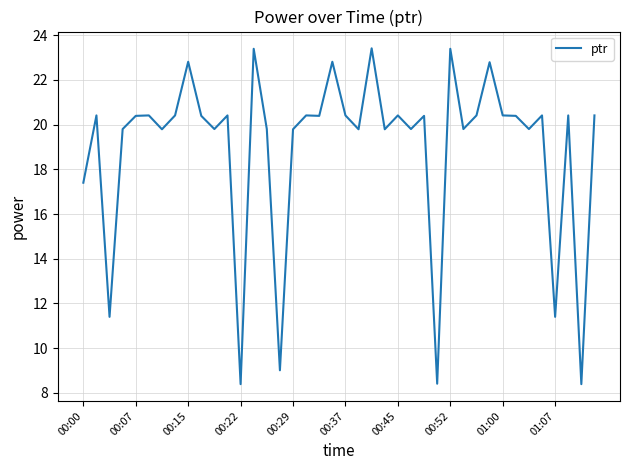

What is the greatest value displayed?

23.4